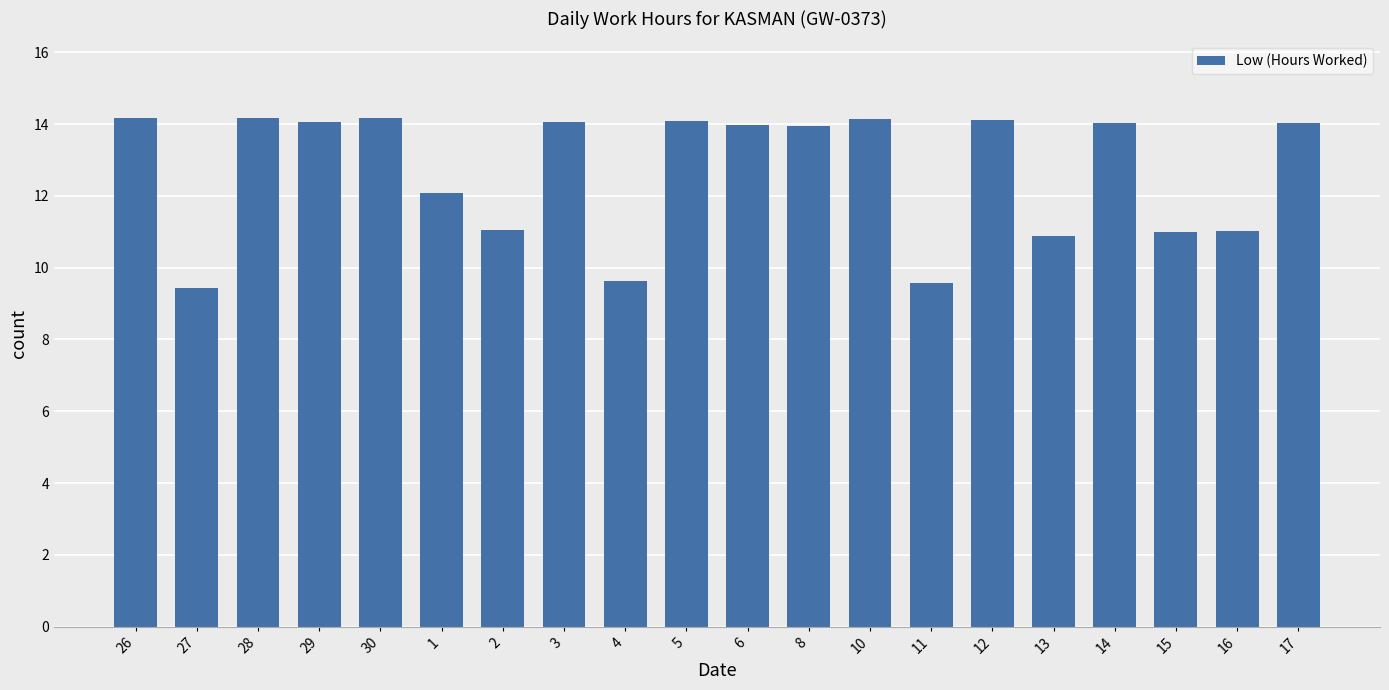

What is the label of the 16th bar from the right?

30